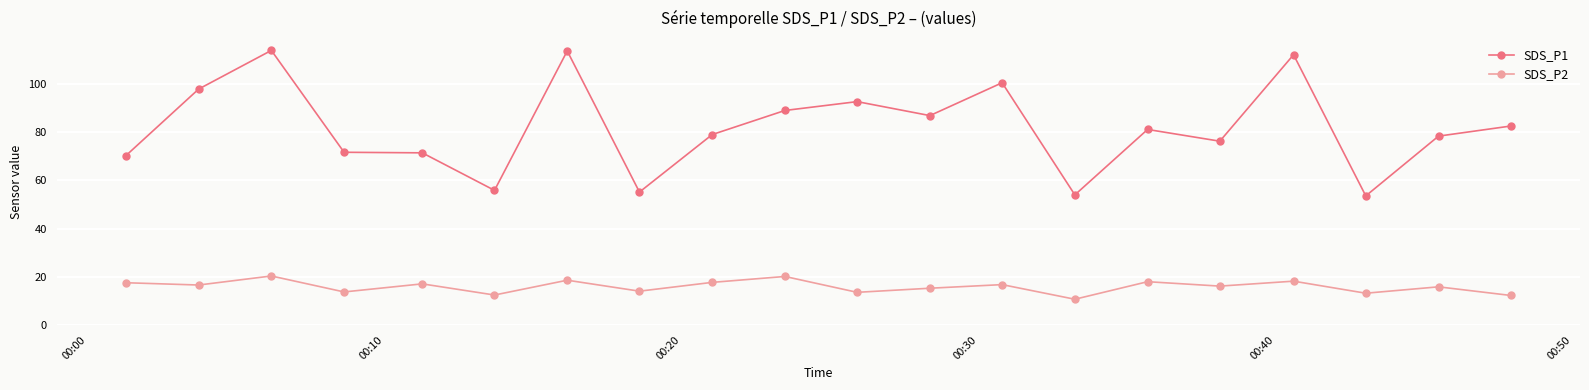

Rank the series by their maximum value, from lowest to highest.

SDS_P2, SDS_P1